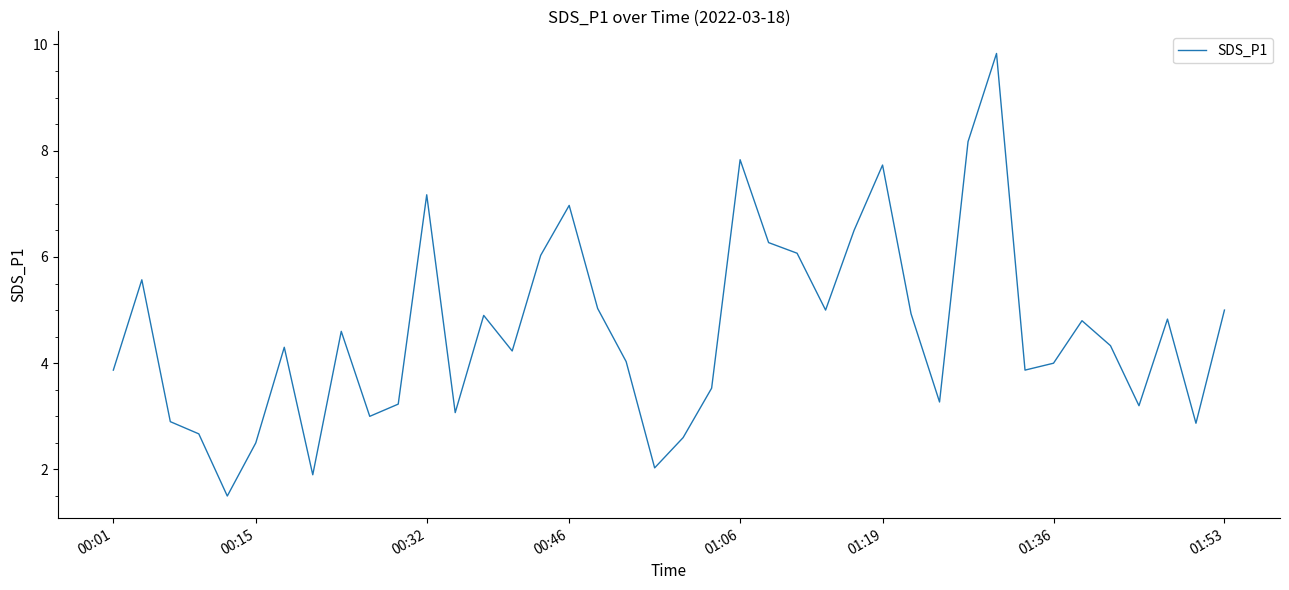

What is the smallest value displayed?

1.5